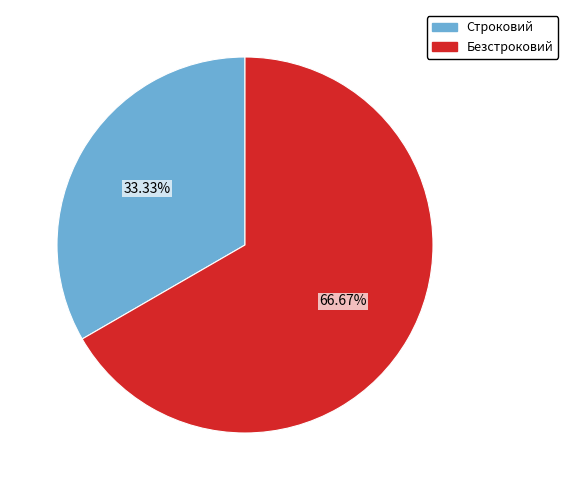

How many segments does this pie chart have?

2